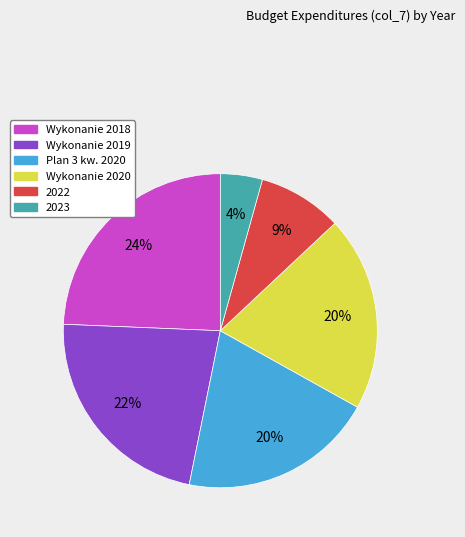

Is 2023 the majority of the pie?

No